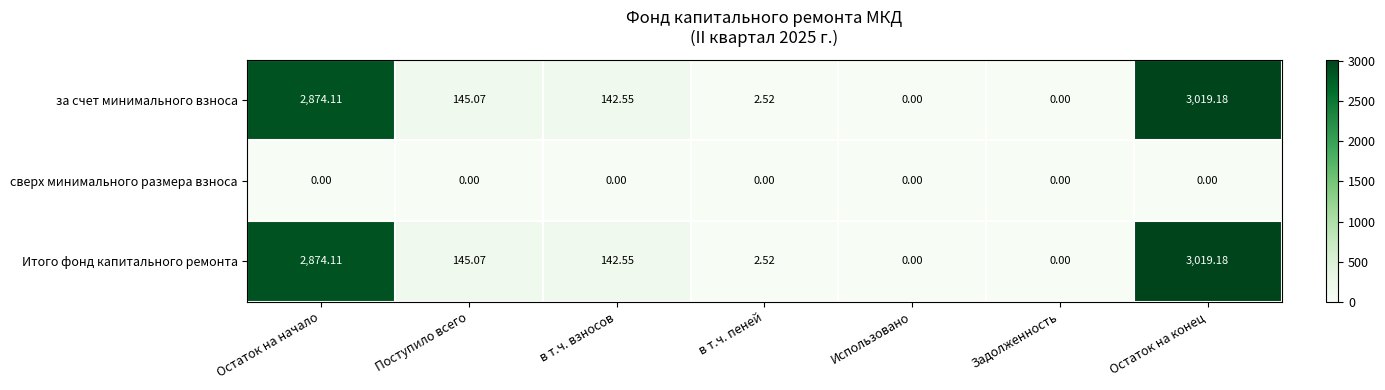

How many data points in за счет минимального взноса are above 142?

4